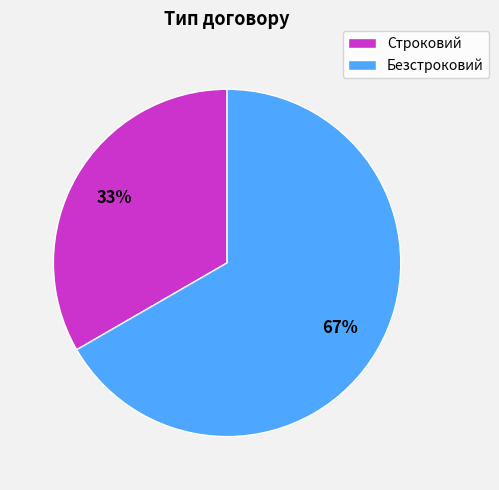

To the nearest percent, what percentage of the pie is Строковий?

33%